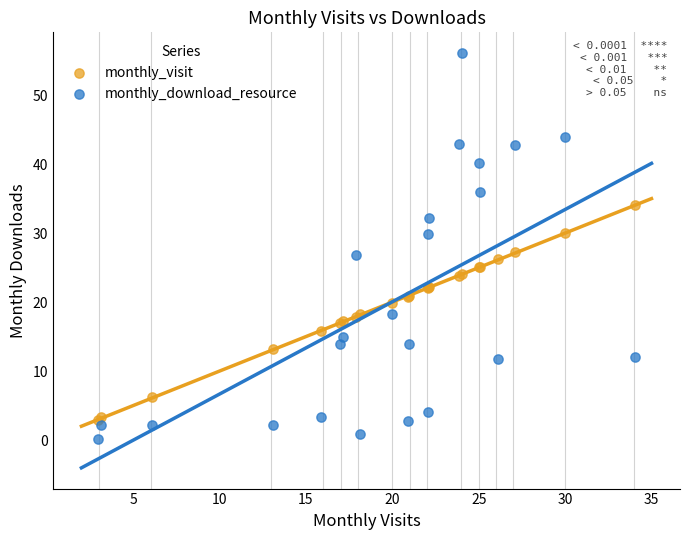

What is the X range (max minus min) for the scatter plot?

31.1